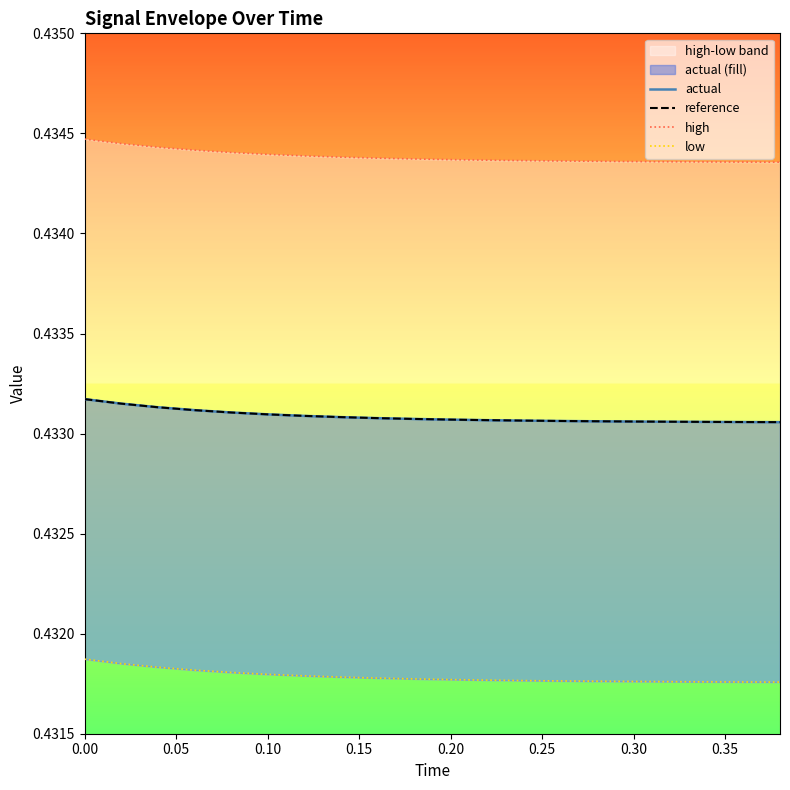

Is it true that reference equals 0.2 at 0.20?

False